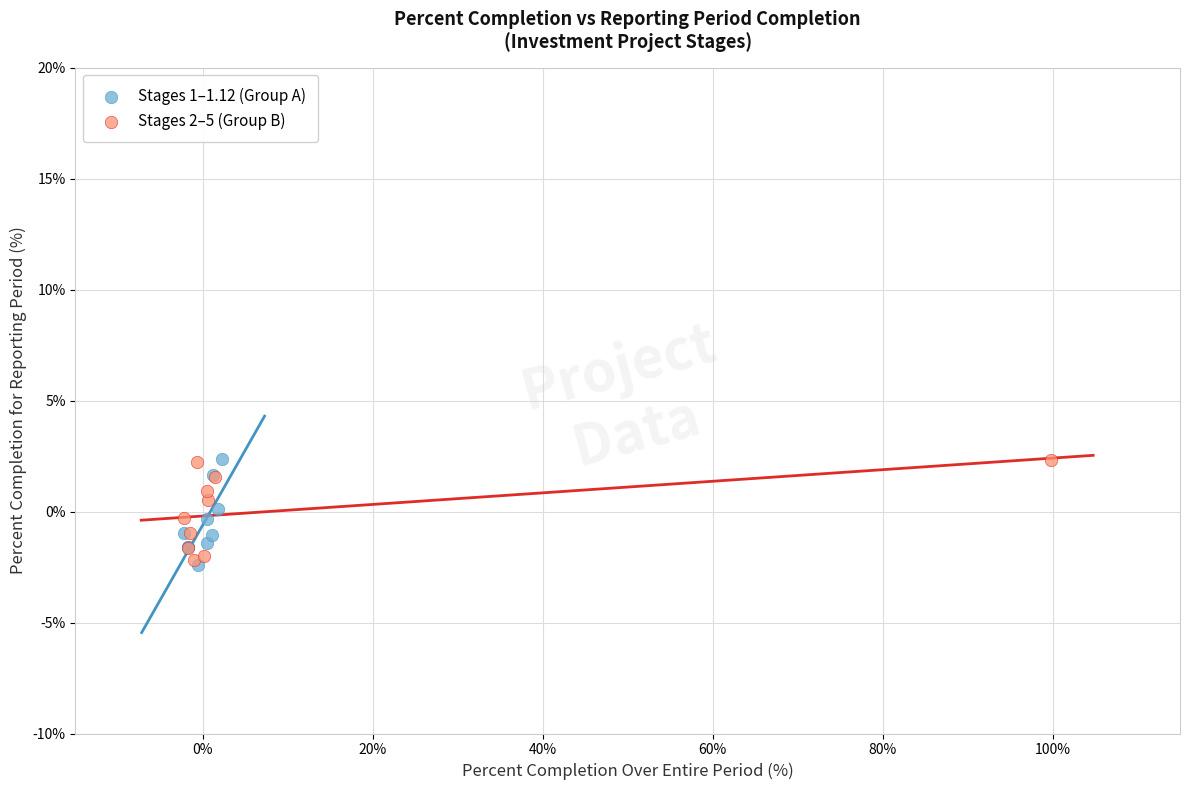

What are all the series names shown in the legend?

Stages 1–1.12 (Group A), Stages 2–5 (Group B)